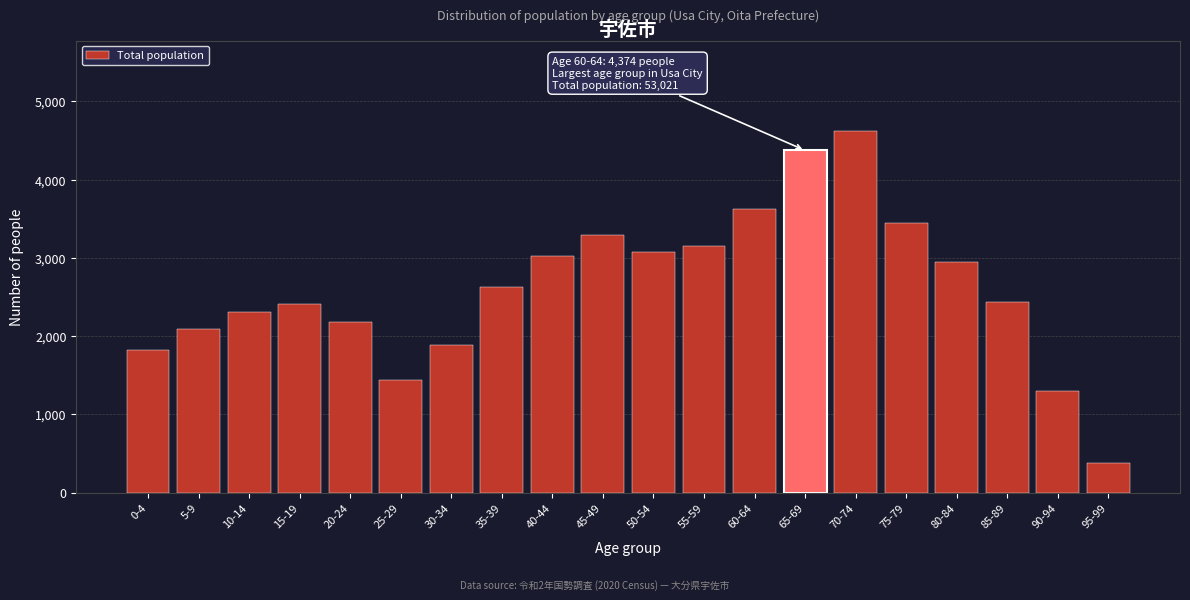

Reading right to left, what are all the values shown in this chart?

385	1296	2441	2944	3450	4621	4374	3629	3155	3071	3287	3026	2631	1891	1439	2175	2405	2304	2092	1817